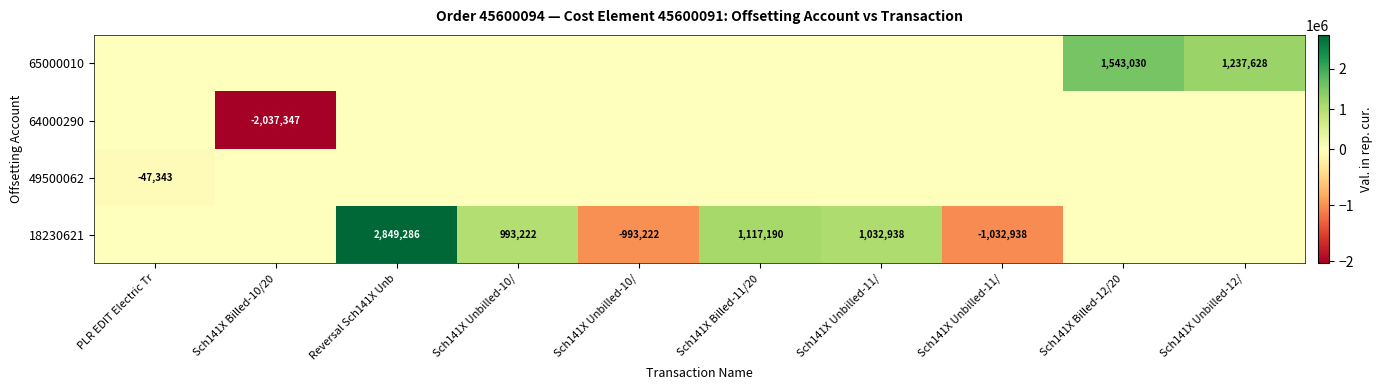

Where is row_1 nearest to the value -23671?

Sch141X Billed-10/20